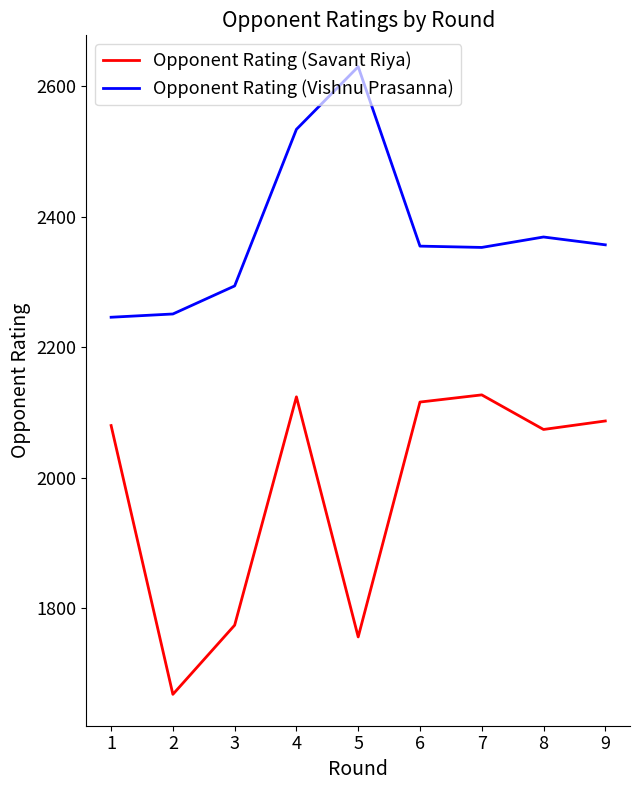

What is the minimum value for Opponent Rating (Vishnu Prasanna)?

2246